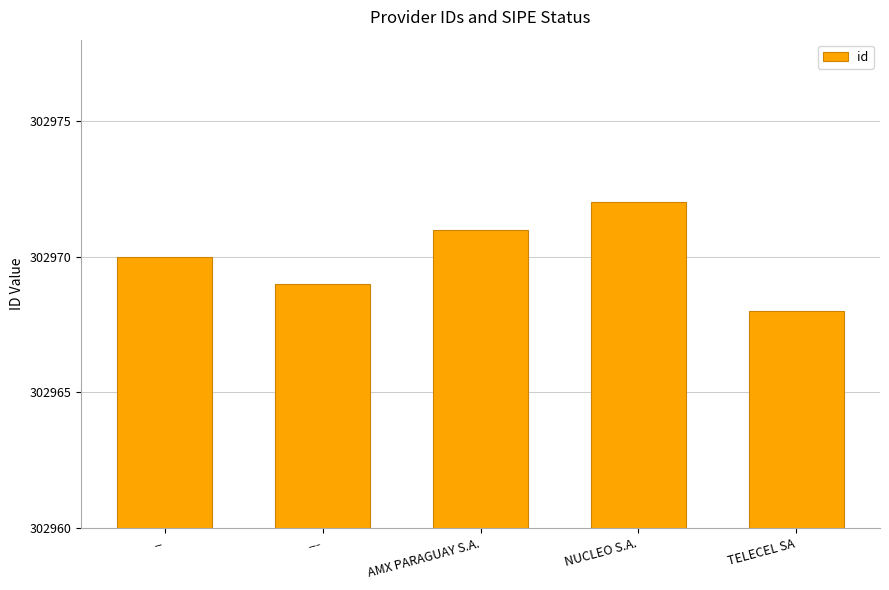

What is the ratio of the value at NUCLEO S.A. to the value at ---?

1.0